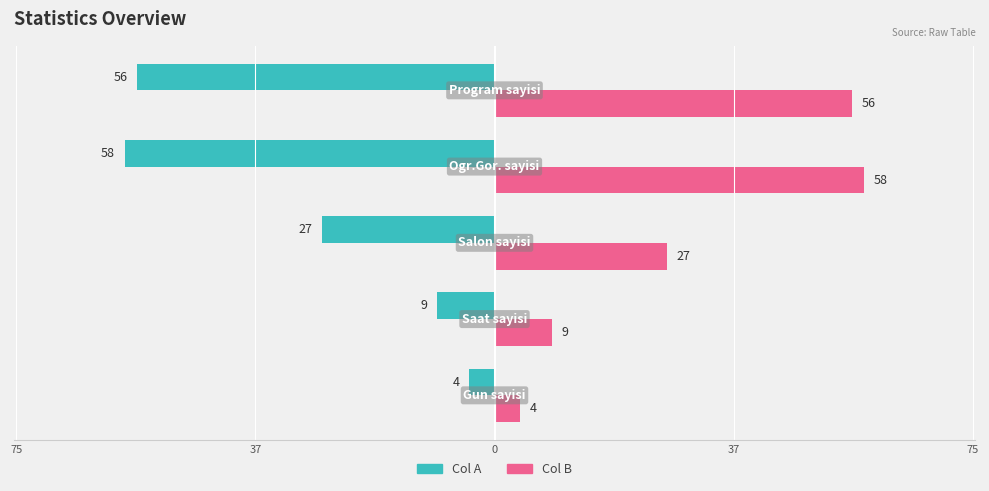

What are all the series names shown in the legend?

Col A, Col B